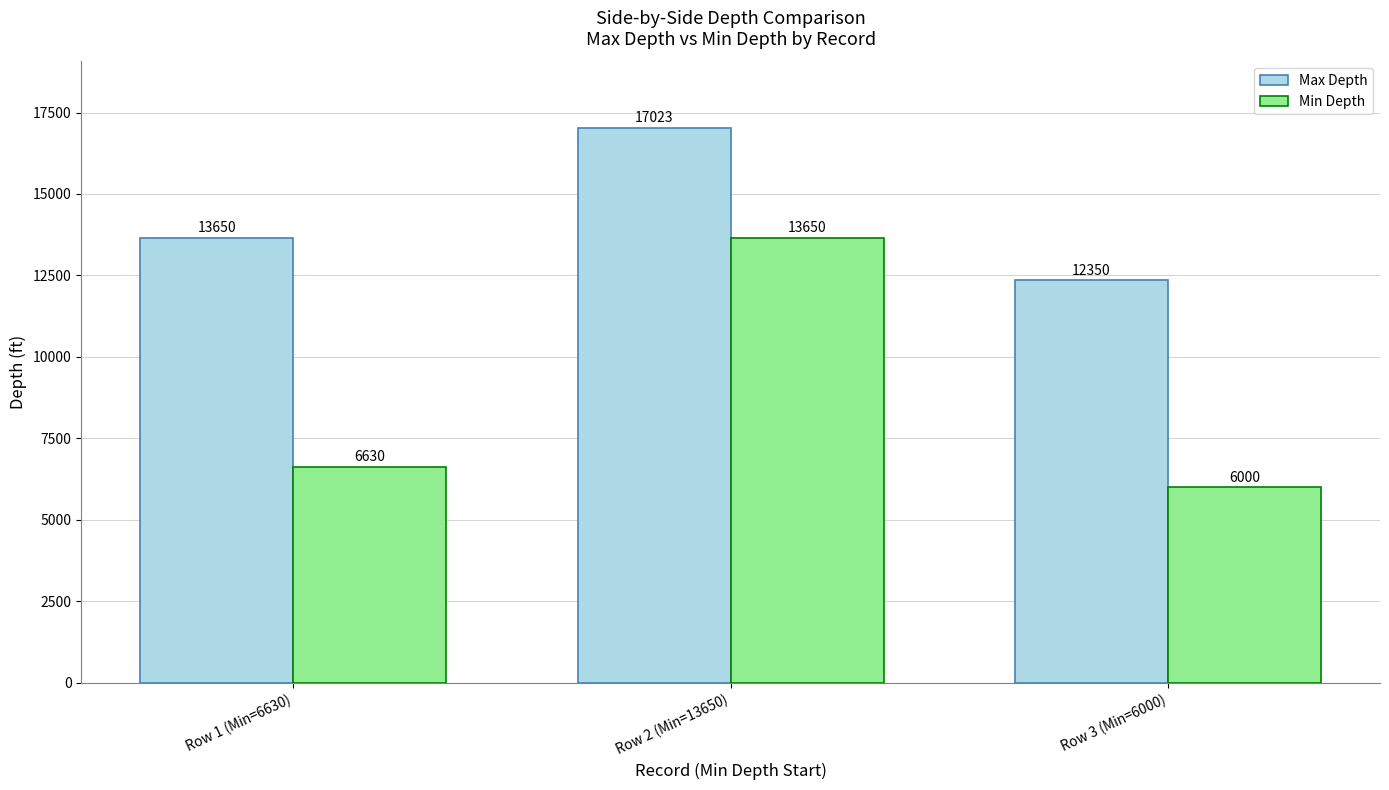

Count the number of data series in this chart.

2